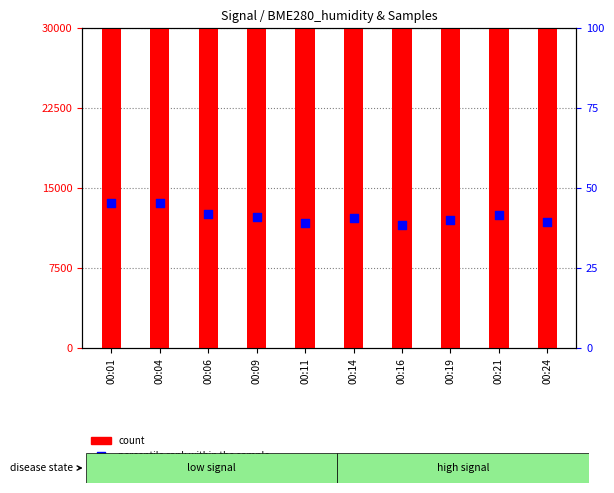

Which series has the widest spread of Y values?

percentile rank within the sample